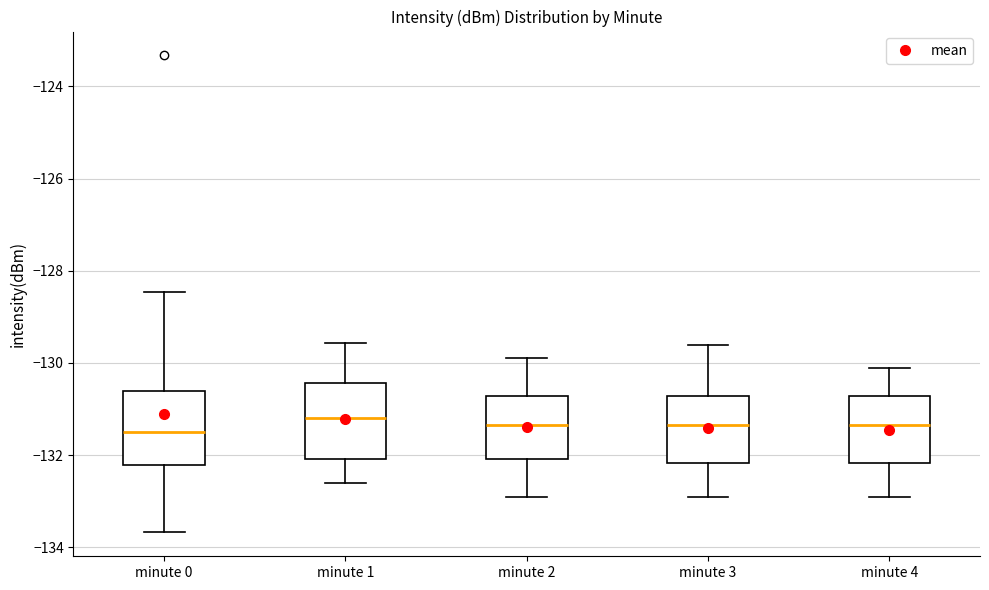

Where does the upper whisker of the box for minute 0 end on the y-axis? The values are not printed on the chart, so give them approximately, as read against the axis.

-128.4